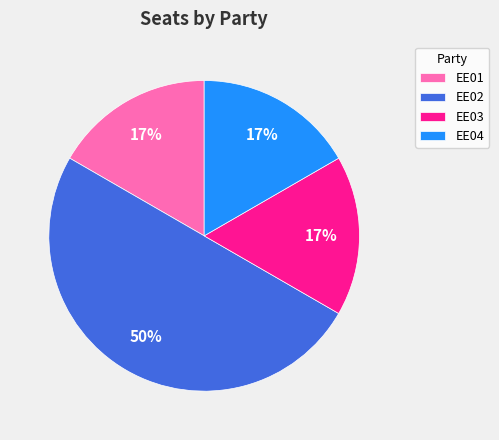

To the nearest percent, what portion does EE01 represent?

17%